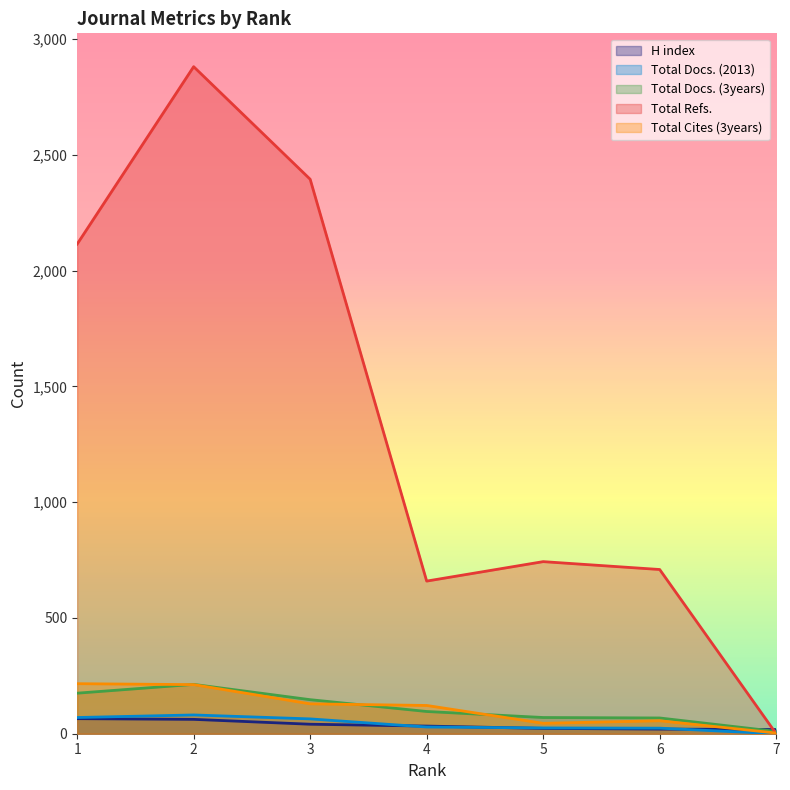

Where is Total Refs. nearest to the value 1440?

1